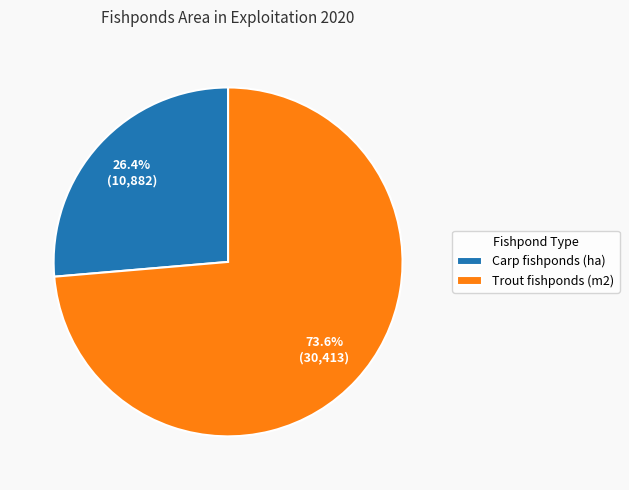

What percentage do Trout fishponds (m2) and Carp fishponds (ha) together represent?

100.0%